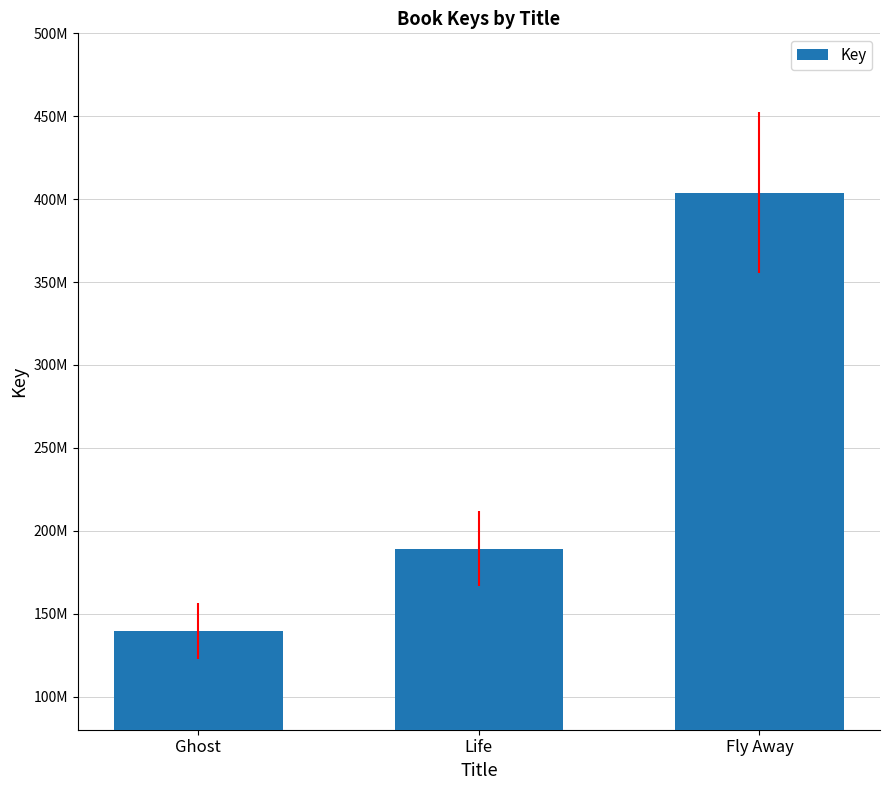

Which has a higher value, Ghost or Life?

Life